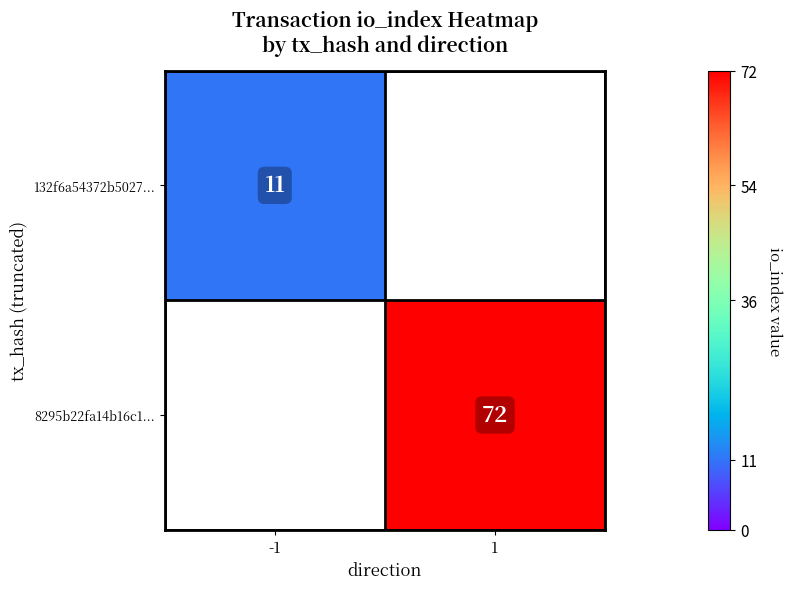

Is it true that 132f6a54372b5027... equals 11 at -1?

True